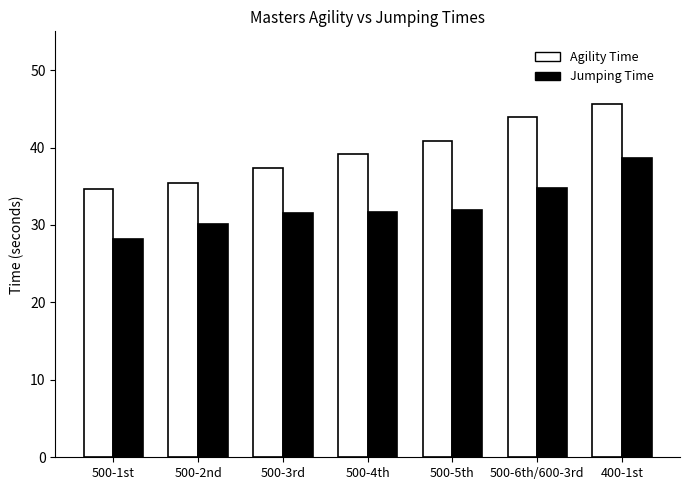

How many groups of bars are there?

7